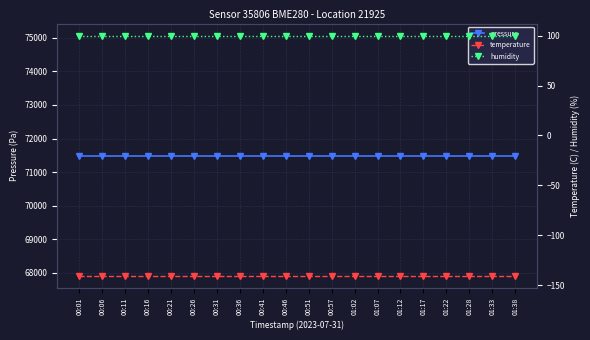

Which series has the largest total across all categories?

pressure